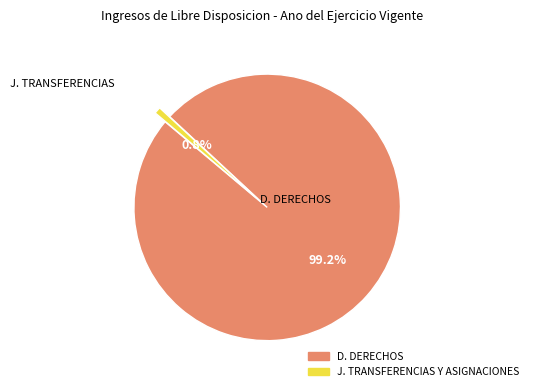

Is there a majority slice in this chart?

Yes